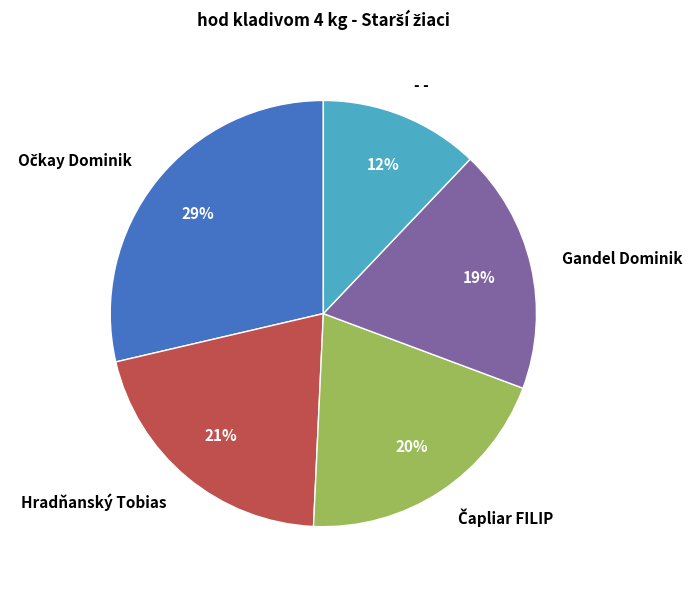

Does - - represent more than half of the total?

No